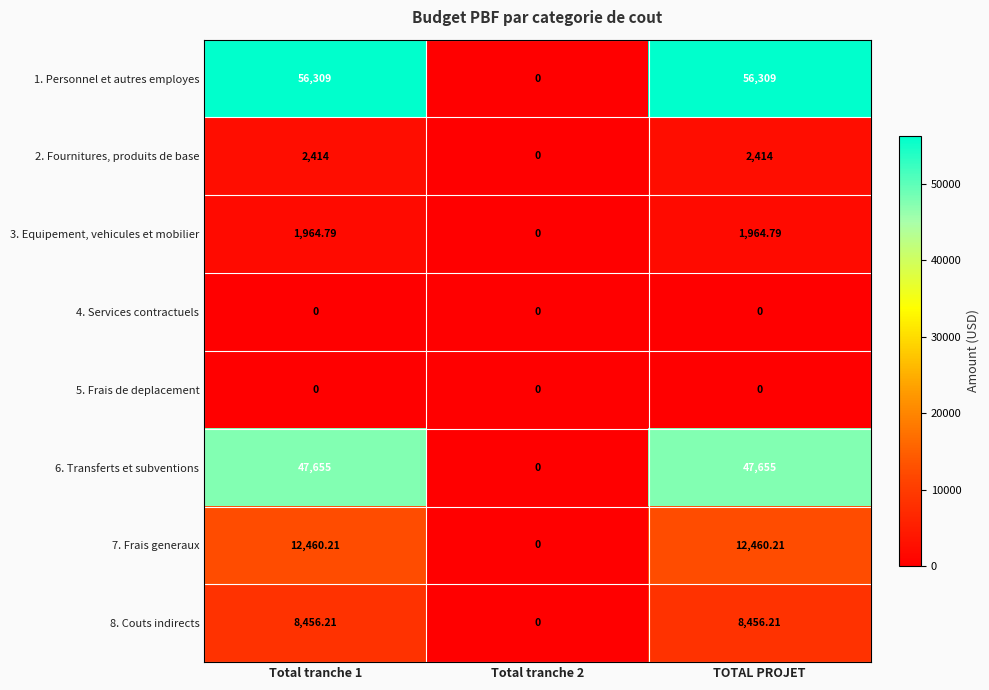

Is the value of 7. Frais generaux at Total tranche 1 greater than the value of 5. Frais de deplacement at Total tranche 2?

Yes